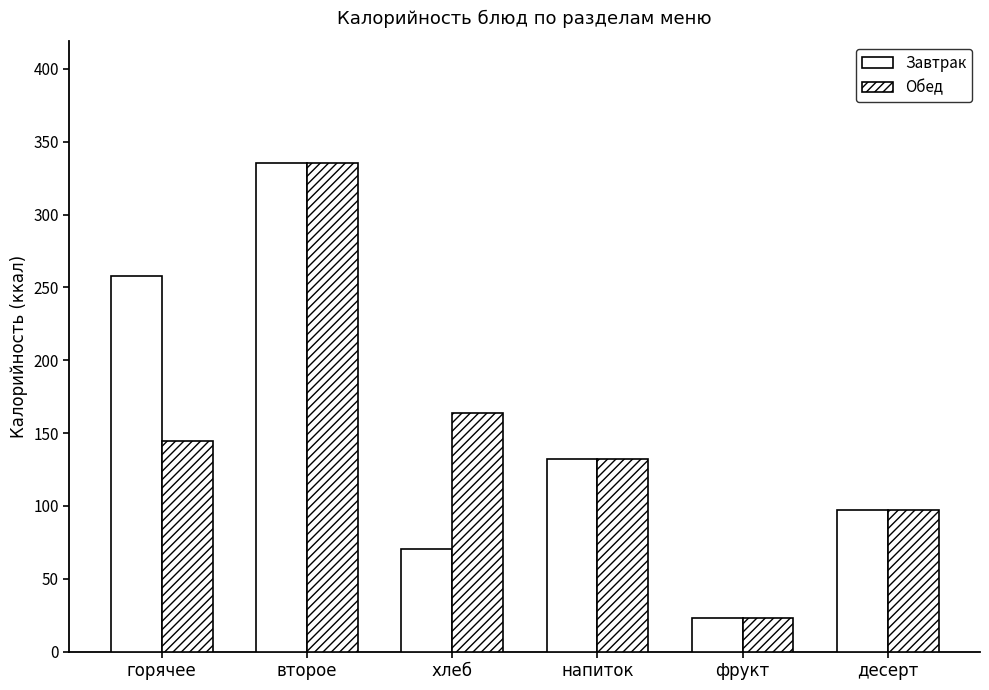

What is the minimum value shown in the chart?

23.0